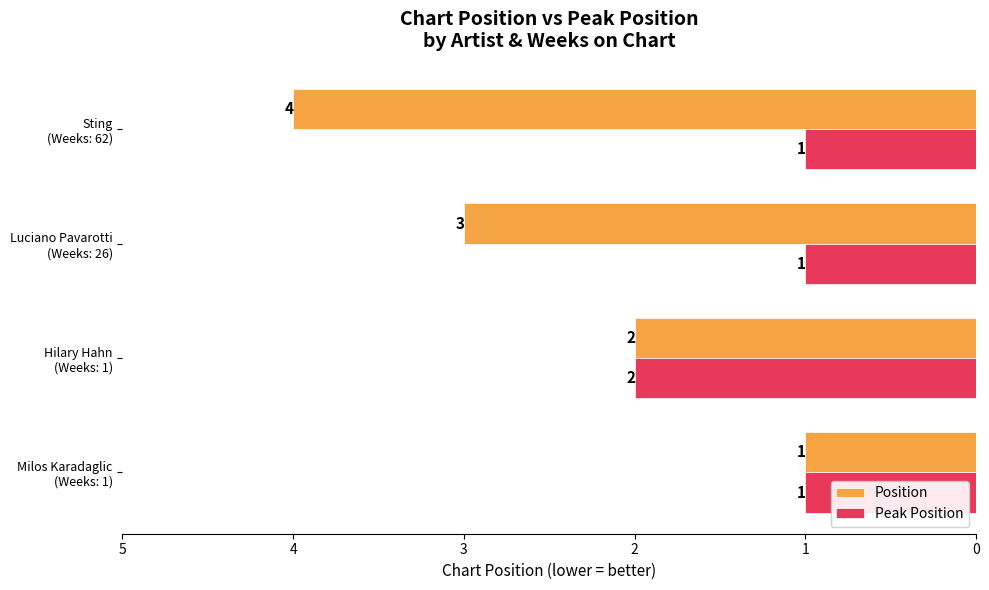

Which series has the largest total across all categories?

Position